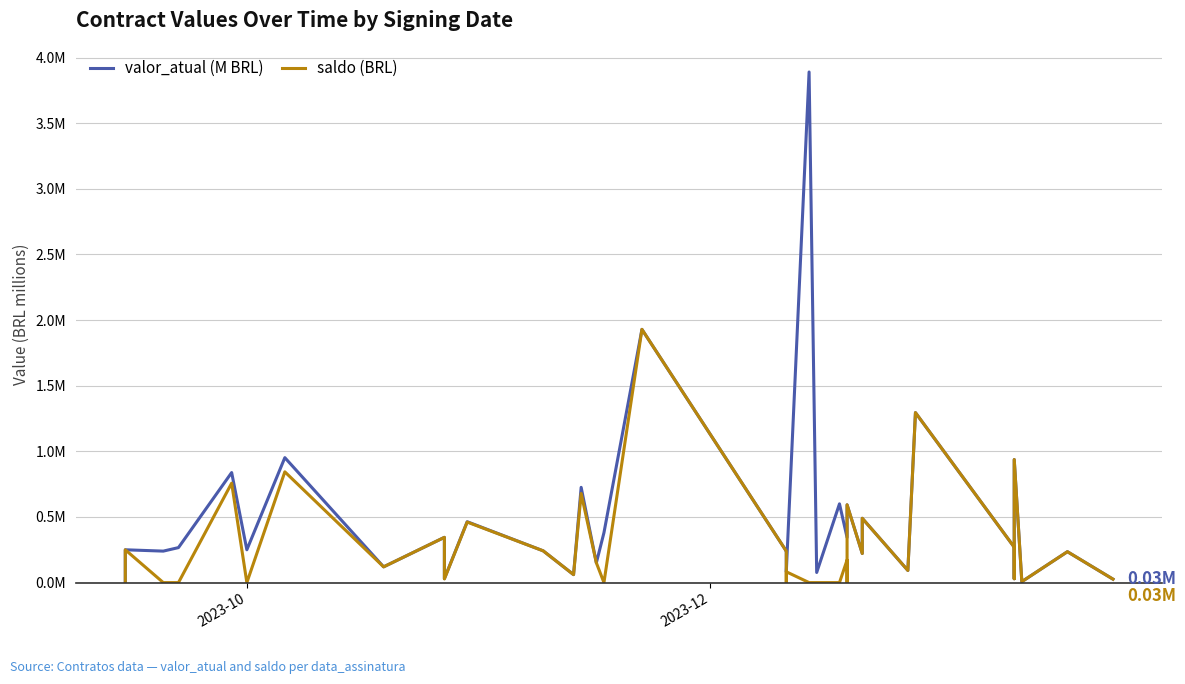

Is the value of valor_atual (M BRL) at 6 greater than the value of saldo (BRL) at 34?

Yes